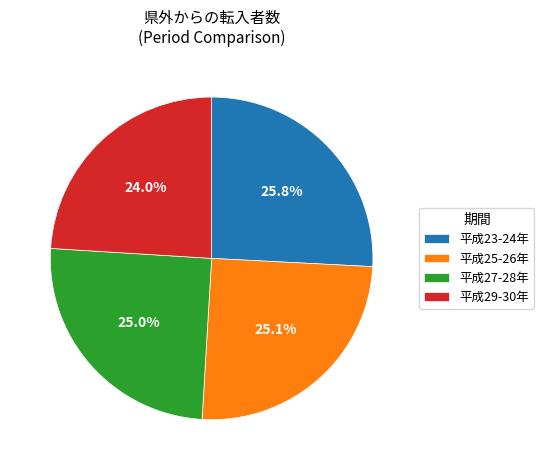

Which slice is the largest?

平成23-24年